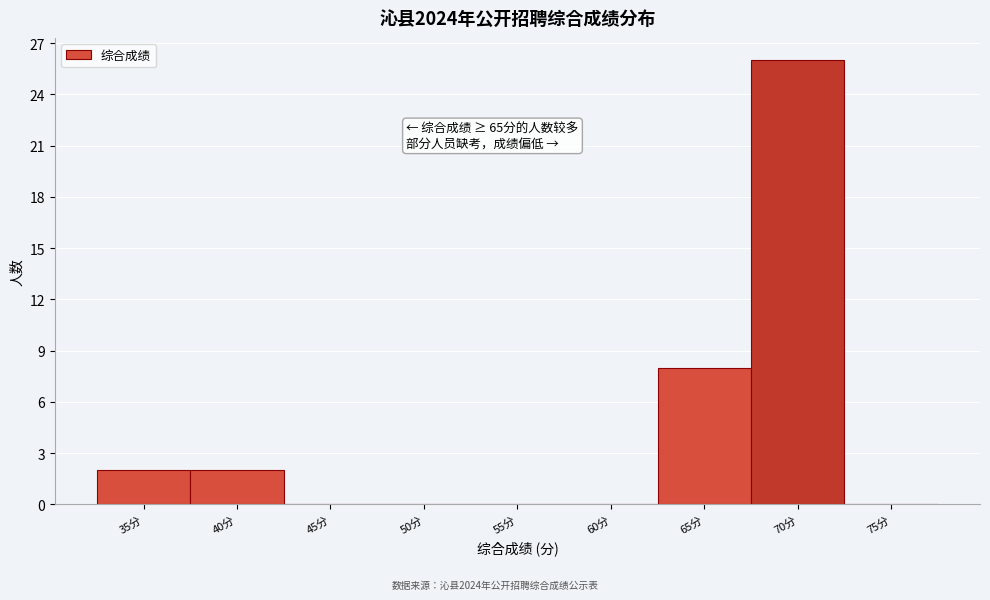

Reading left to right, list all the values displayed in this chart.

35分=2	40分=2	45分=0	50分=0	55分=0	60分=0	65分=8	70分=26	75分=0